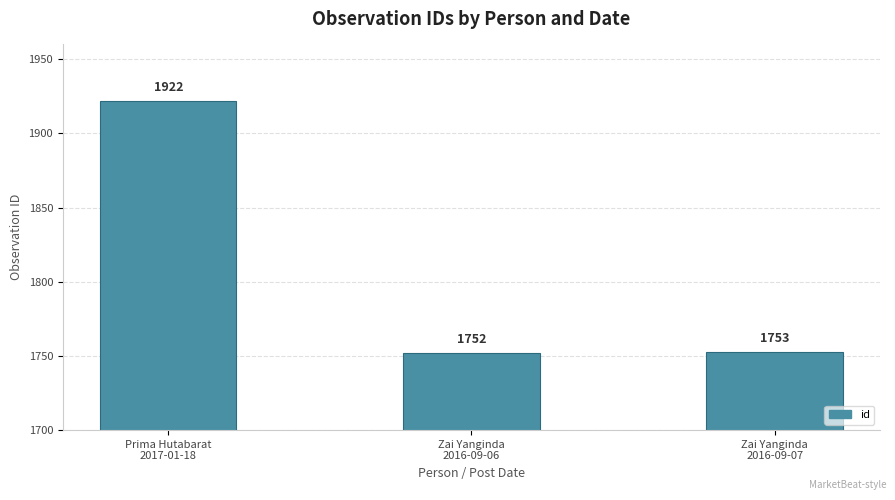

What is the change in value from Prima Hutabarat
2017-01-18 to Zai Yanginda
2016-09-06?

-170